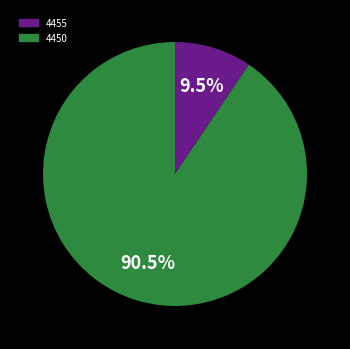

True or false: 4450 accounts for 99% of the total.

False